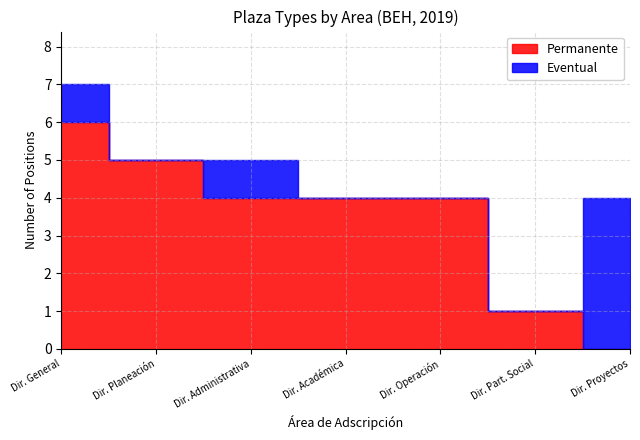

Reading left to right, extract all data points from this chart.

Permanente: Dirección General (BEH)=6	Dirección de Planeación Educativa (BEH)=5	Dirección Administrativa (BEH)=4	Dirección Académica (BEH)=4	Dirección de Operación (BEH)=4	Dirección de Participación Social (BEH)=1	Dirección de Proyectos Productivos (BEH)=0
Eventual: Dirección General (BEH)=1	Dirección de Planeación Educativa (BEH)=0	Dirección Administrativa (BEH)=1	Dirección Académica (BEH)=0	Dirección de Operación (BEH)=0	Dirección de Participación Social (BEH)=0	Dirección de Proyectos Productivos (BEH)=4